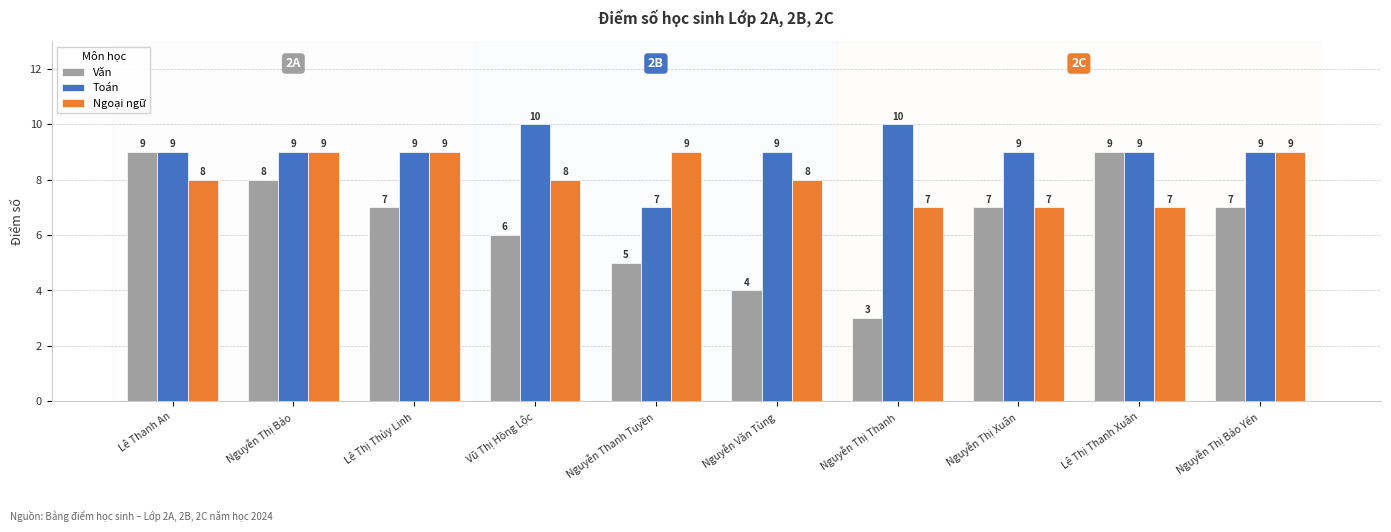

What is the sum of all Ngoại ngữ values?

81